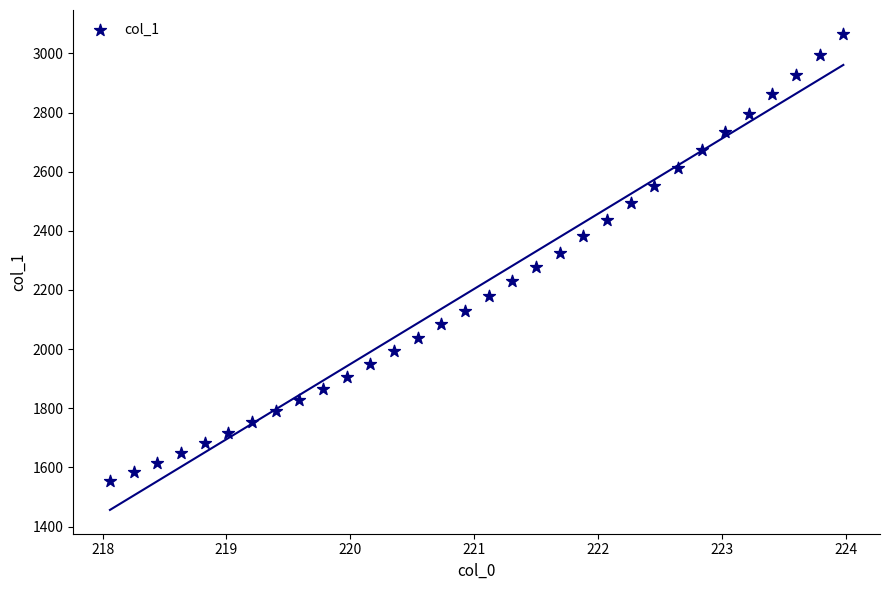

What is the range of X values (max minus min)?

5.9